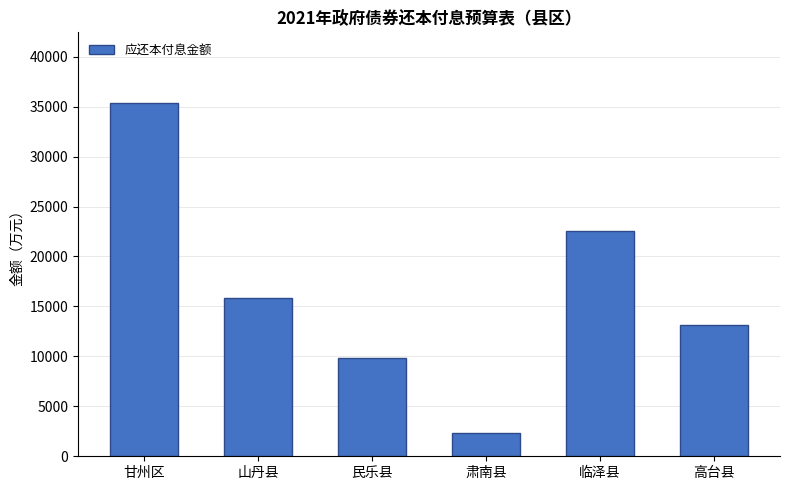

What is the label of the 5th bar from the left?

临泽县